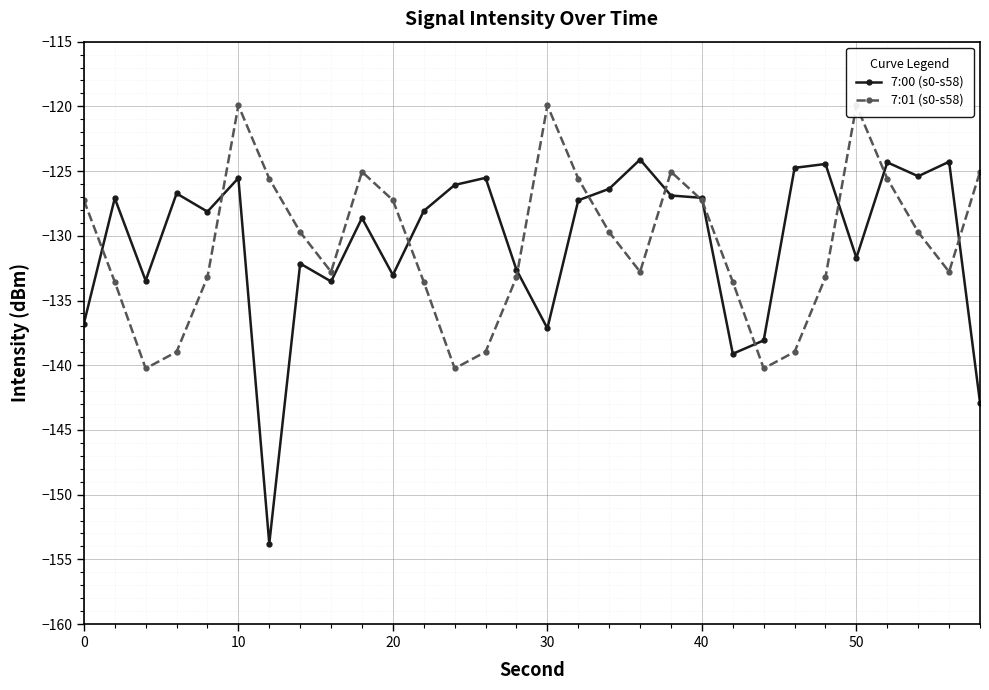

True or false: 7:00 (s0-s58) and 7:01 (s0-s58) intersect in this chart.

True